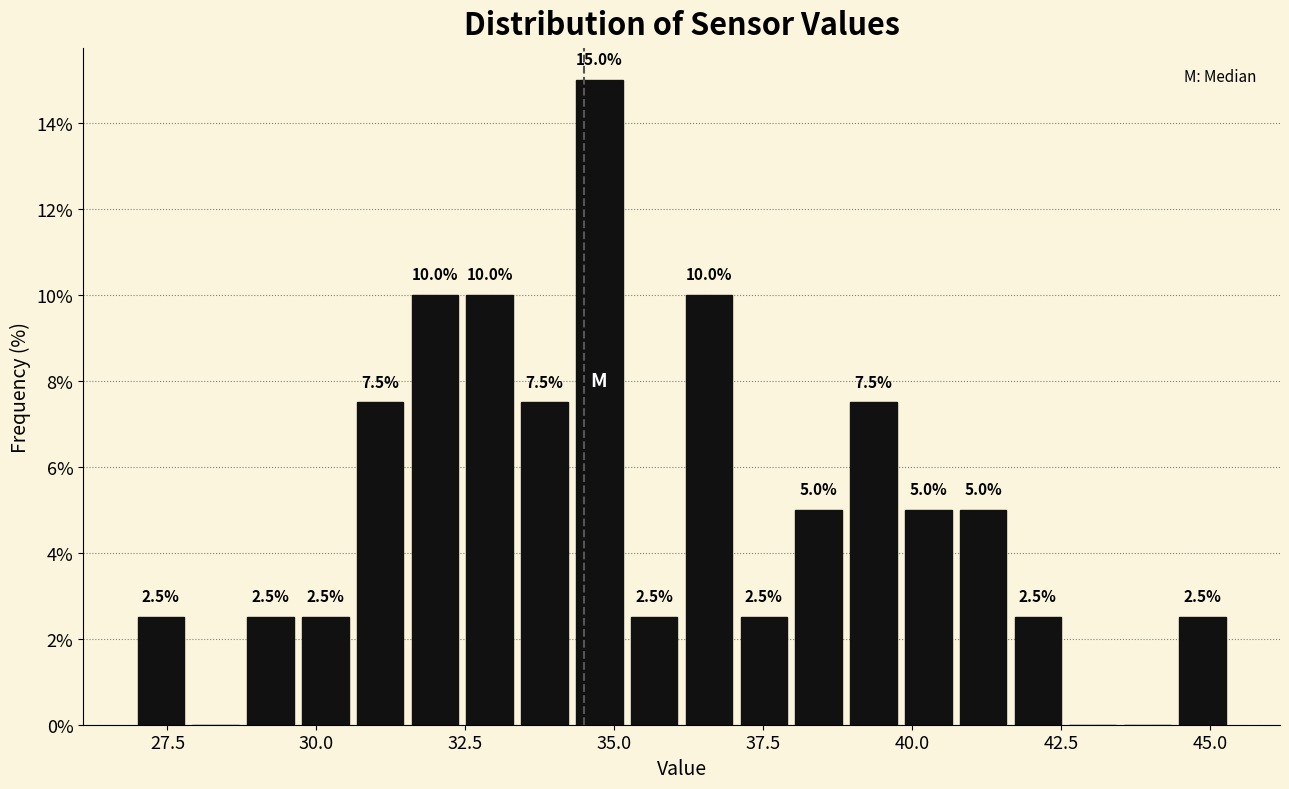

Read against the x-axis, roughly where is the centre of the tallest bar?

35.0